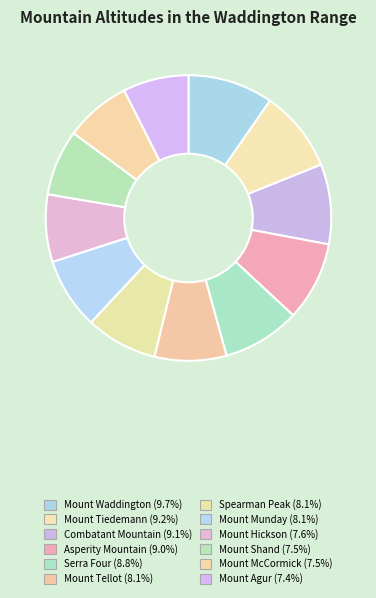

Which slice is the largest?

Mount Waddington